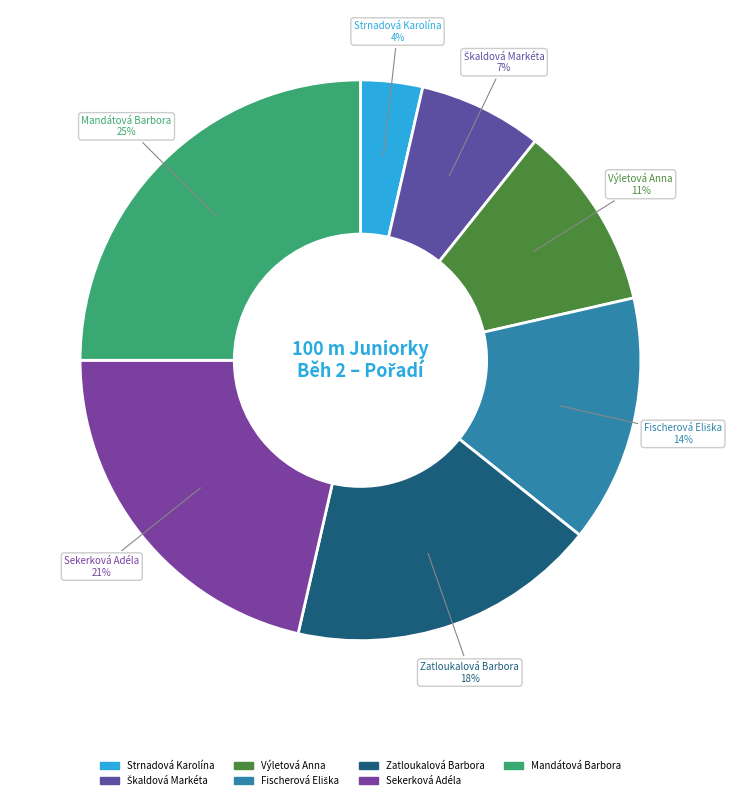

Is there a majority slice in this chart?

No